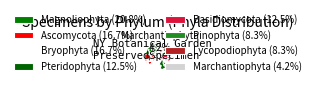

How many segments does this pie chart have?

8